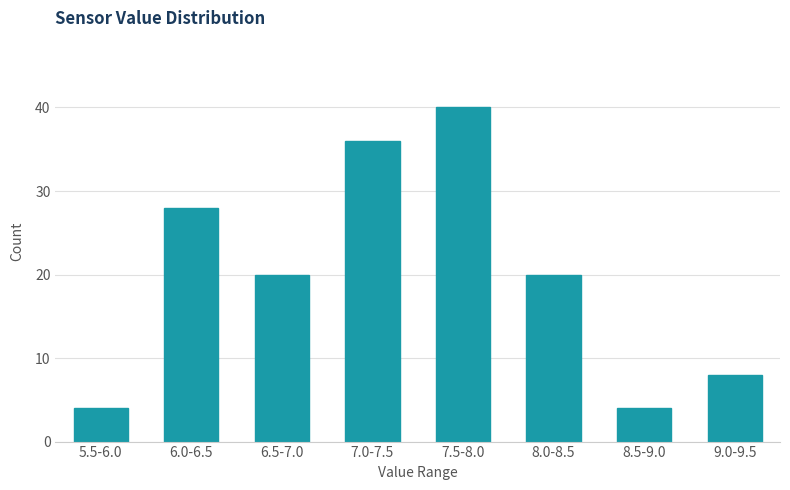

Reading right to left, list all the values displayed in this chart.

9.0-9.5=8	8.5-9.0=4	8.0-8.5=20	7.5-8.0=40	7.0-7.5=36	6.5-7.0=20	6.0-6.5=28	5.5-6.0=4